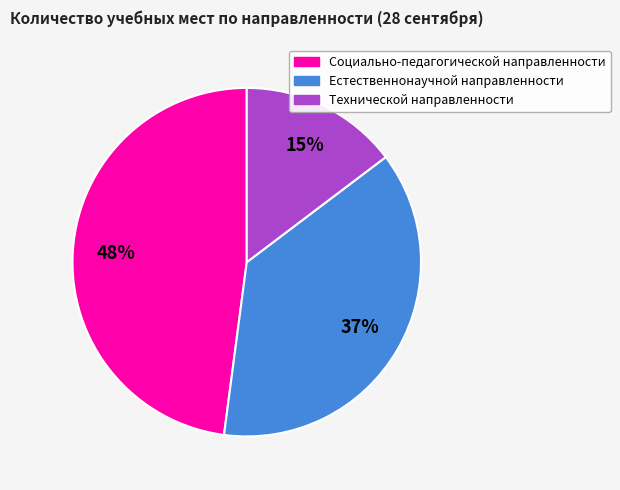

Rank the categories by value from highest to lowest.

Социально-педагогической направленности, Естественнонаучной направленности, Технической направленности